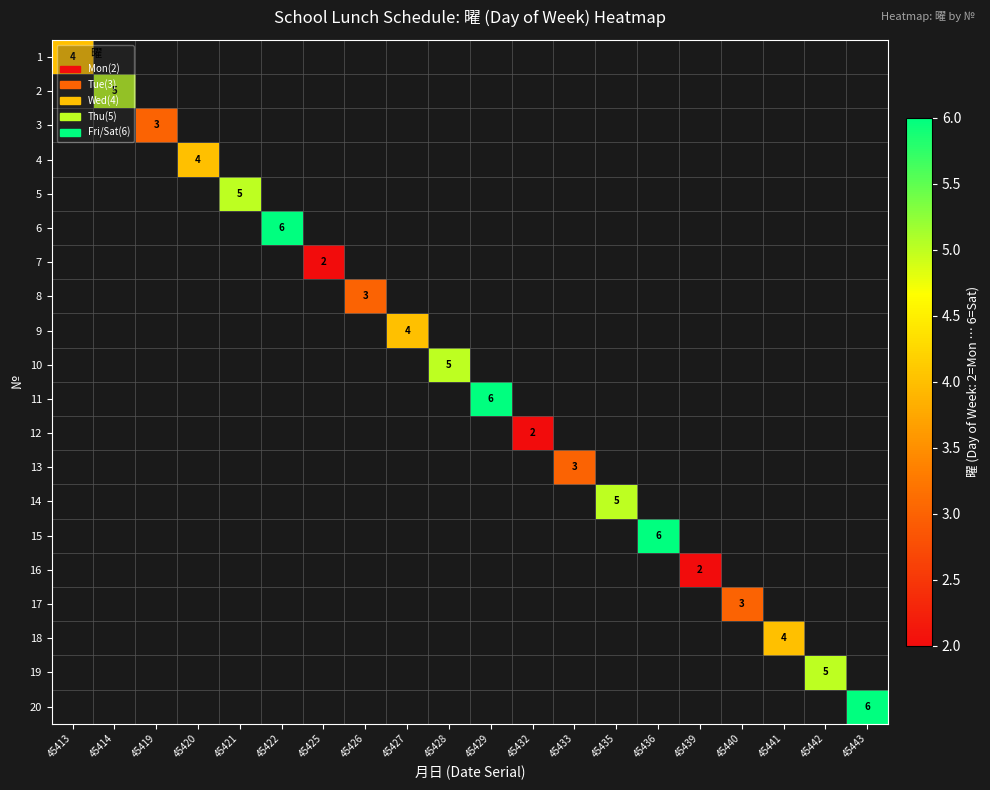

Which has a higher value, 45426 or 45433?

45433